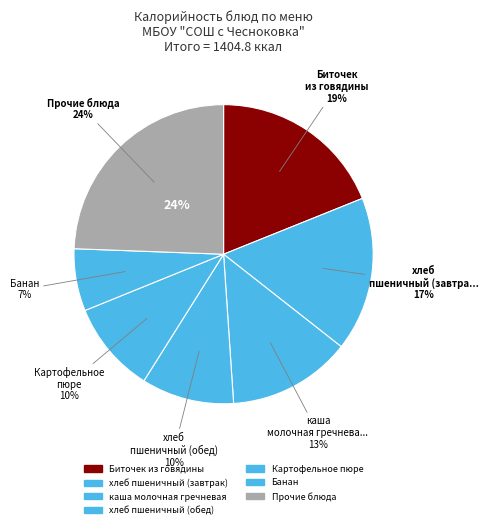

To the nearest percent, what is the difference between the largest and smallest slice percentages?

18%